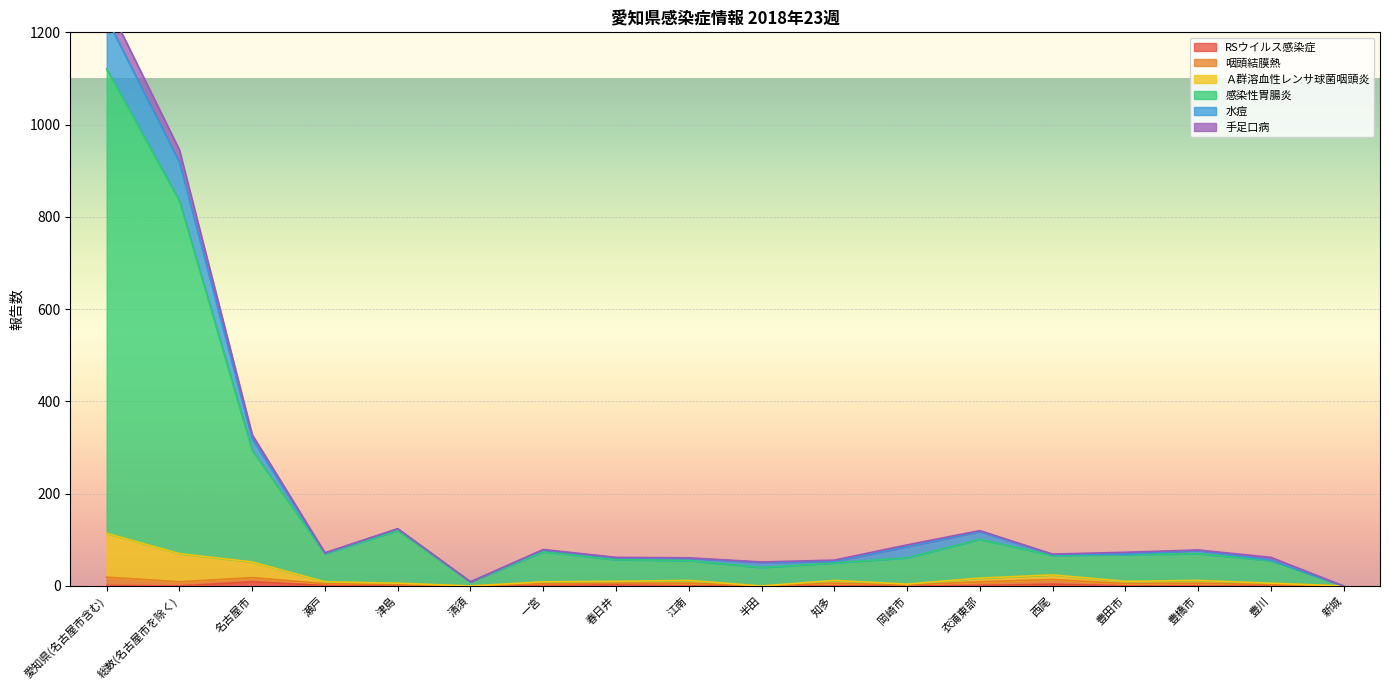

True or false: RSウイルス感染症 has a value of 0 at 豊川.

True